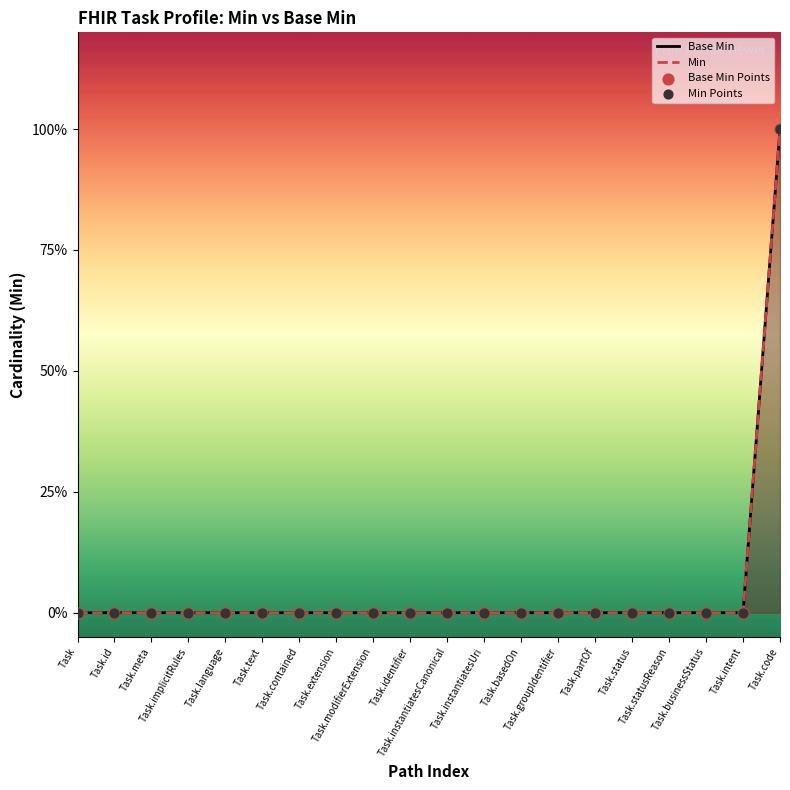

Which series contains the highest Y value?

Base Min